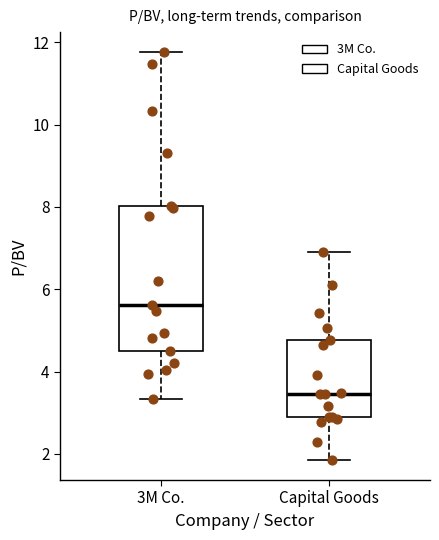

Reading left to right, transcribe this box plot: for each box, give where its median line is, the range the box spans, and where its two whiskers end, as read against the y-axis. The values are not printed on the chart, so give them approximately, as read against the axis.

3M Co.: median 5.6, box 4.4 to 8.0, whiskers 3.4 to 11.8
Capital Goods: median 3.4, box 2.8 to 4.8, whiskers 1.8 to 7.0